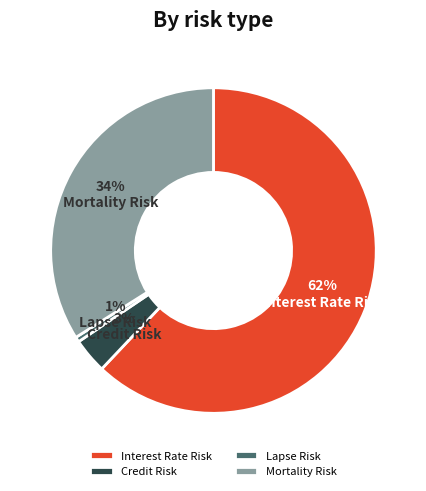

Is there a majority slice in this chart?

Yes